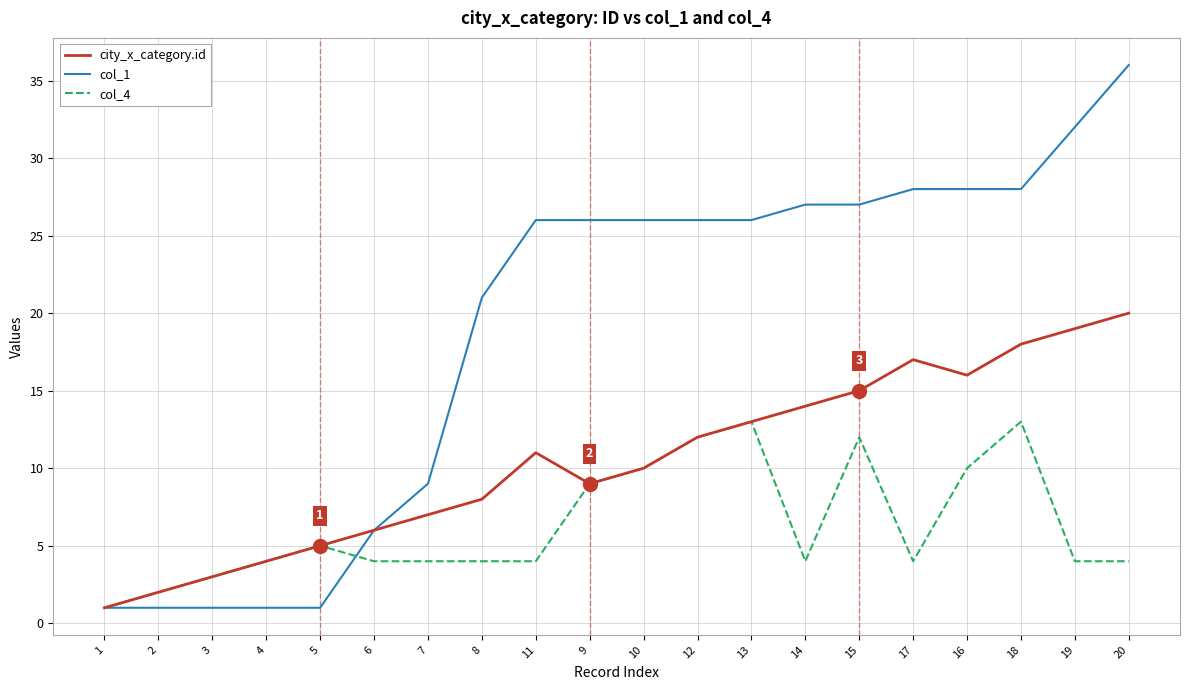

Rank the series at 8 from lowest to highest value.

col_4, city_x_category.id, col_1